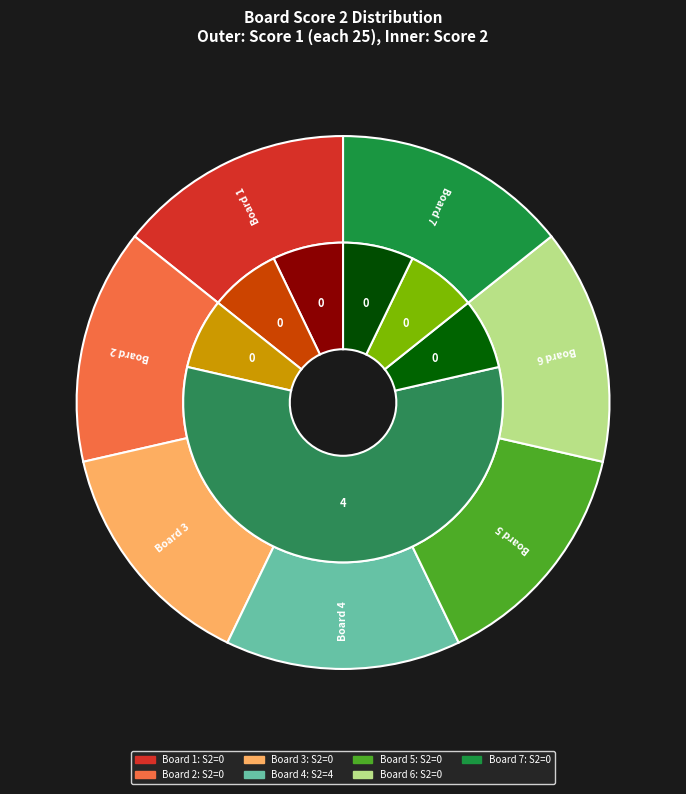

Does Board 4 represent more than half of the total?

Yes